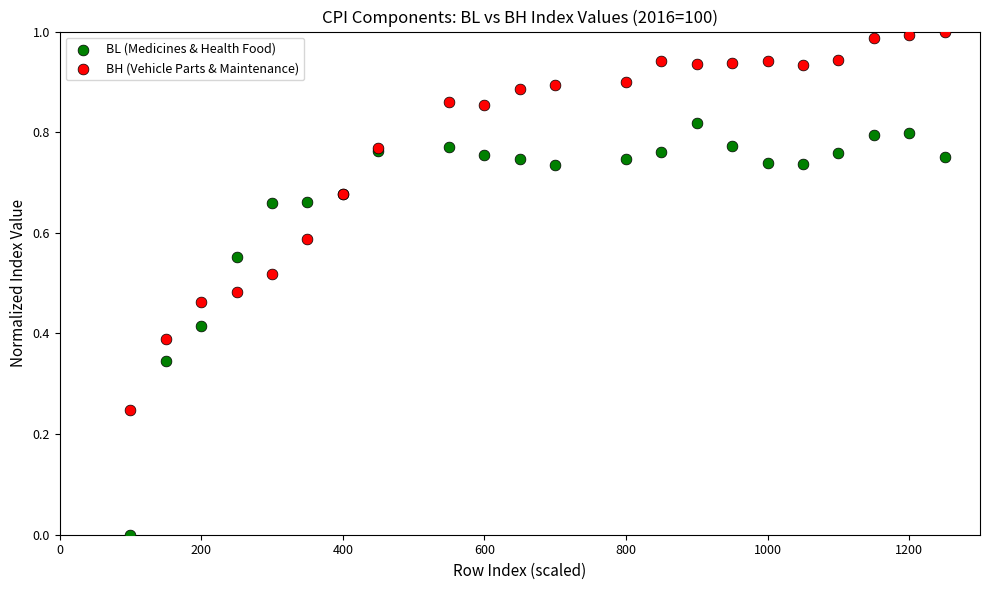

Which series contains the highest Y value?

BH (Vehicle Parts & Maintenance)